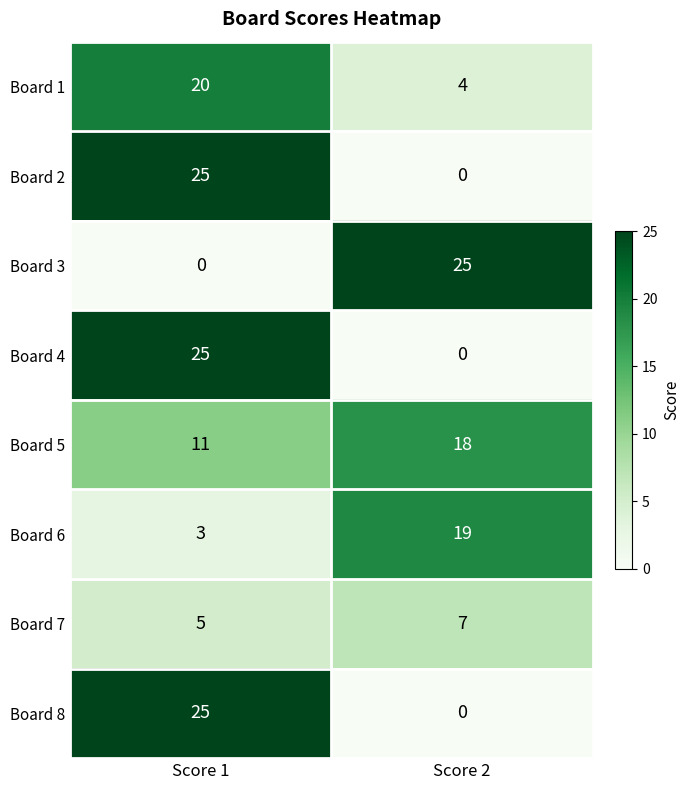

Which series has the largest total across all categories?

Board 5